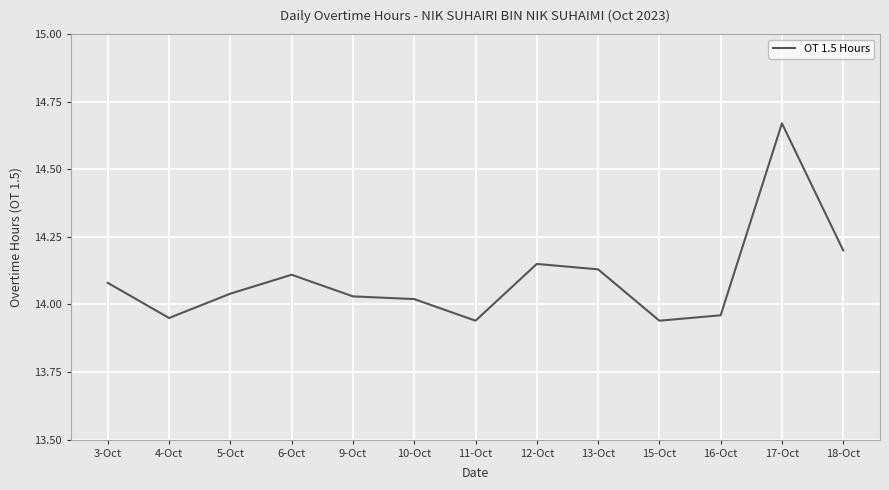

Approximately how many times larger is the value at 18-Oct compared to 17-Oct?

1.0